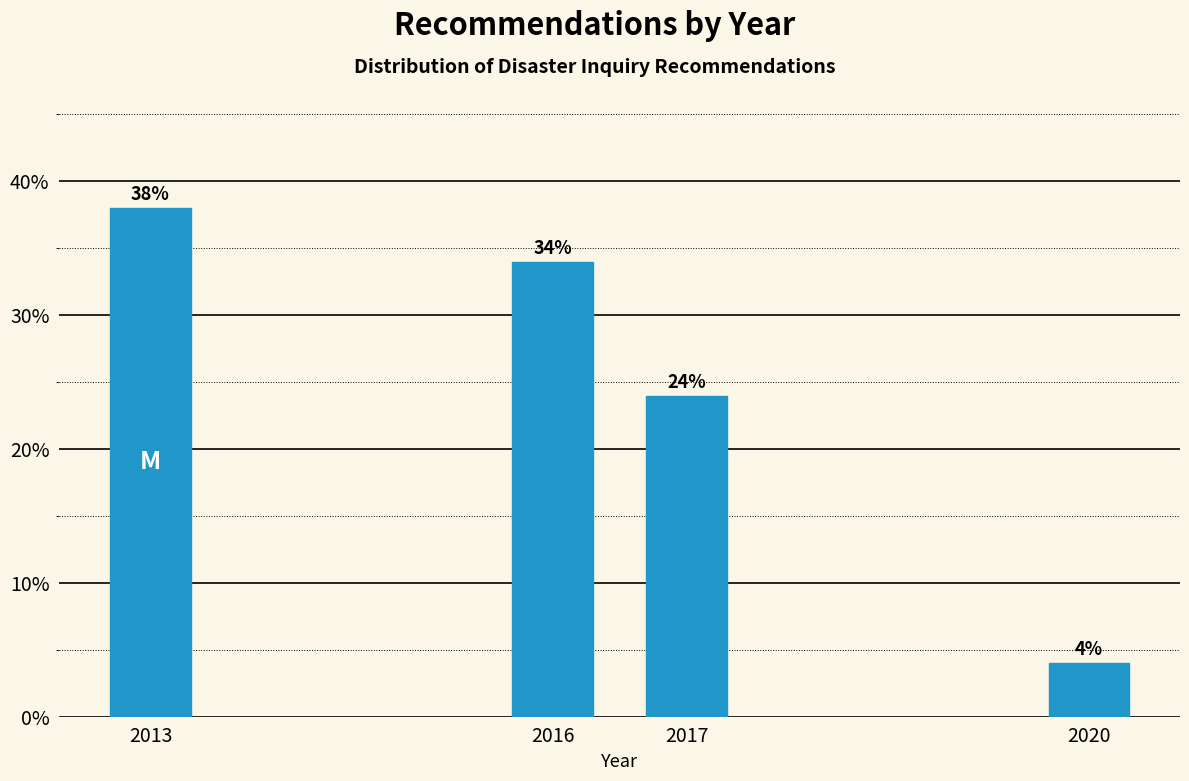

Reading left to right, what are all the values shown in this chart?

38	34	24	4